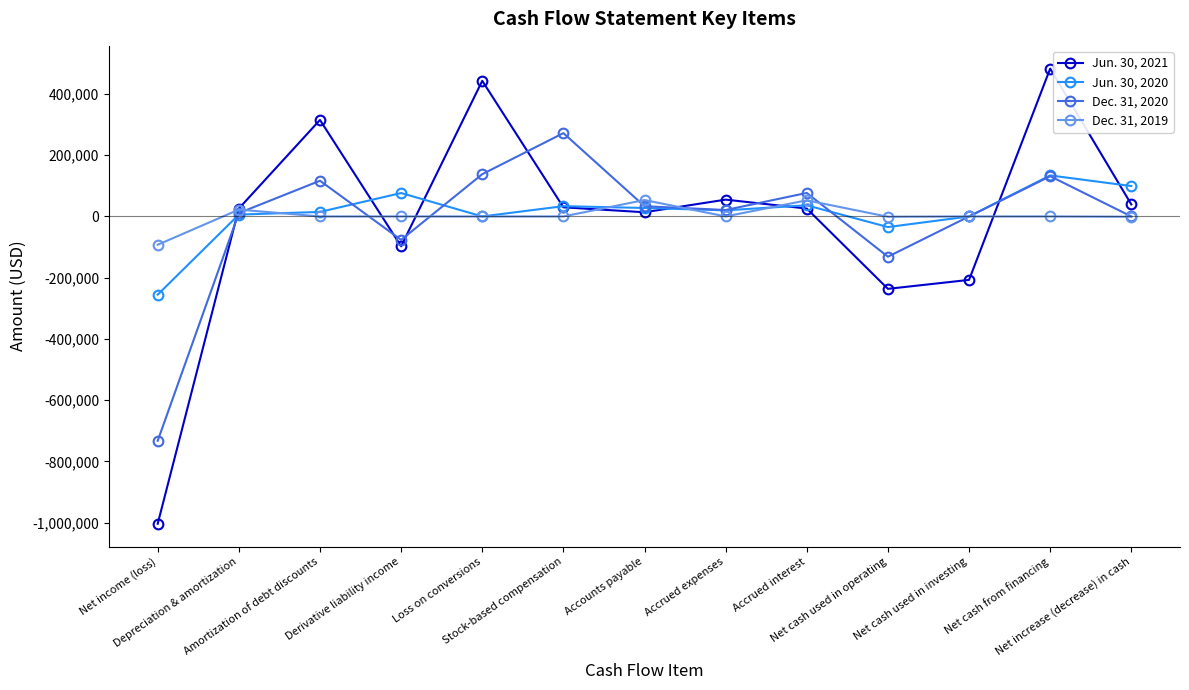

Where does the Jun. 30, 2020 series first go above 20001?

Derivative liability income